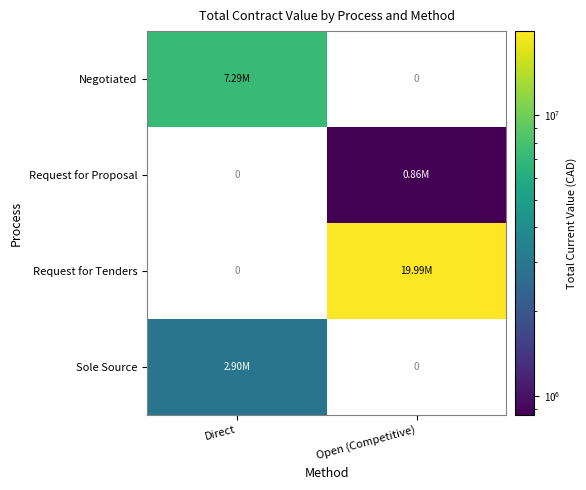

Is the value of Request for Proposal at Open (Competitive) greater than the value of Sole Source at Direct?

No